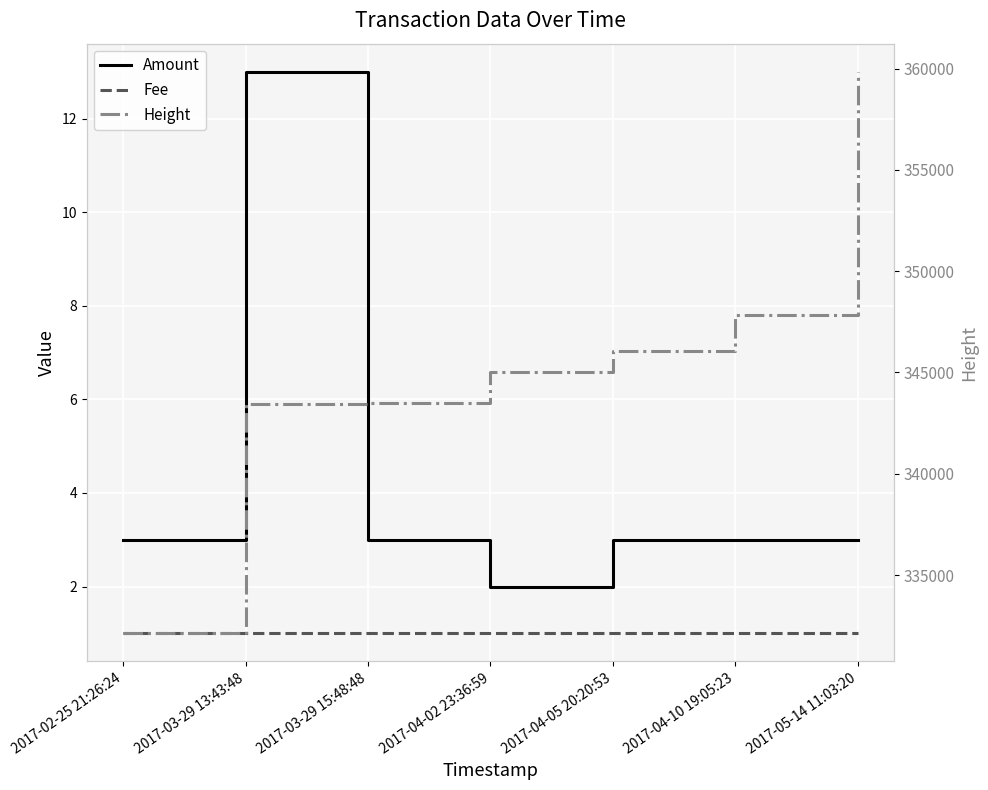

How many interior local peaks does the Amount series have?

1